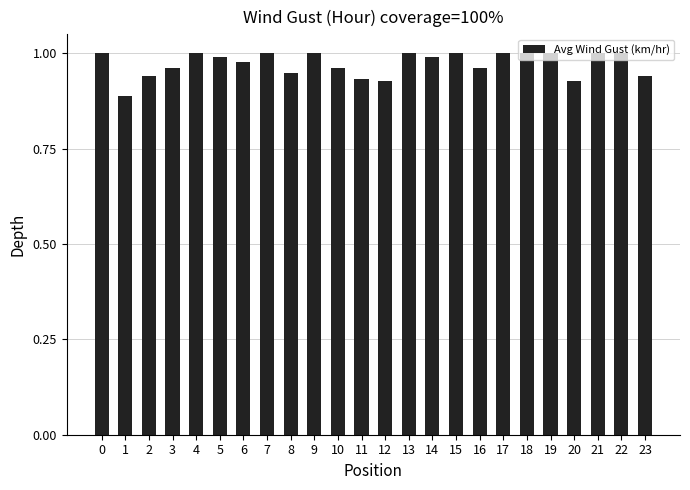

What is the sum of the values at 13 and 6?

2.0